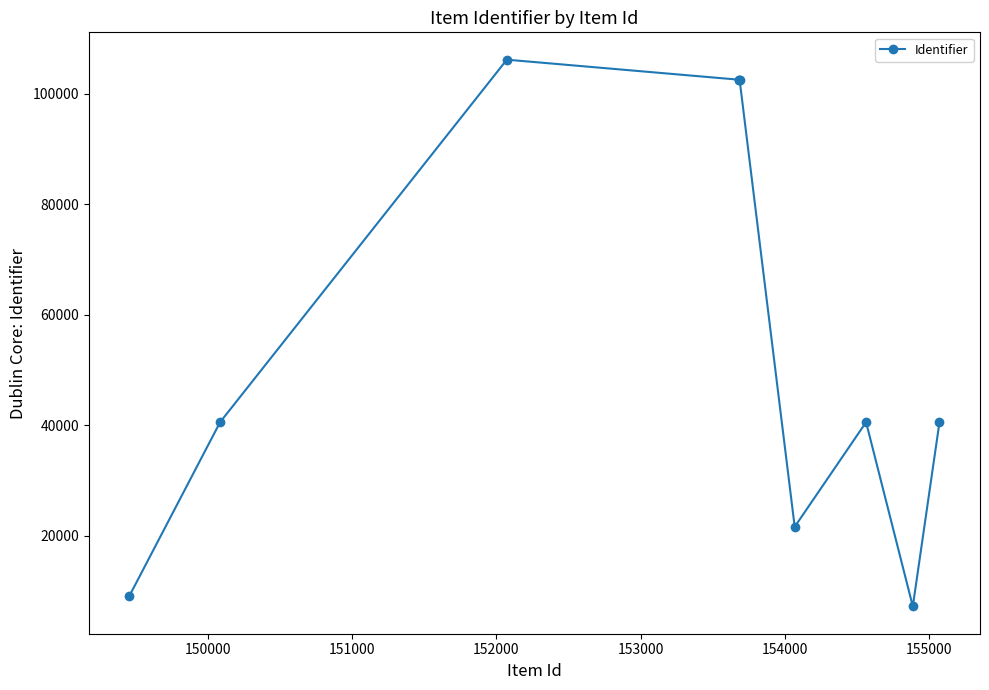

What is the value of the 4th point from the left?

102543